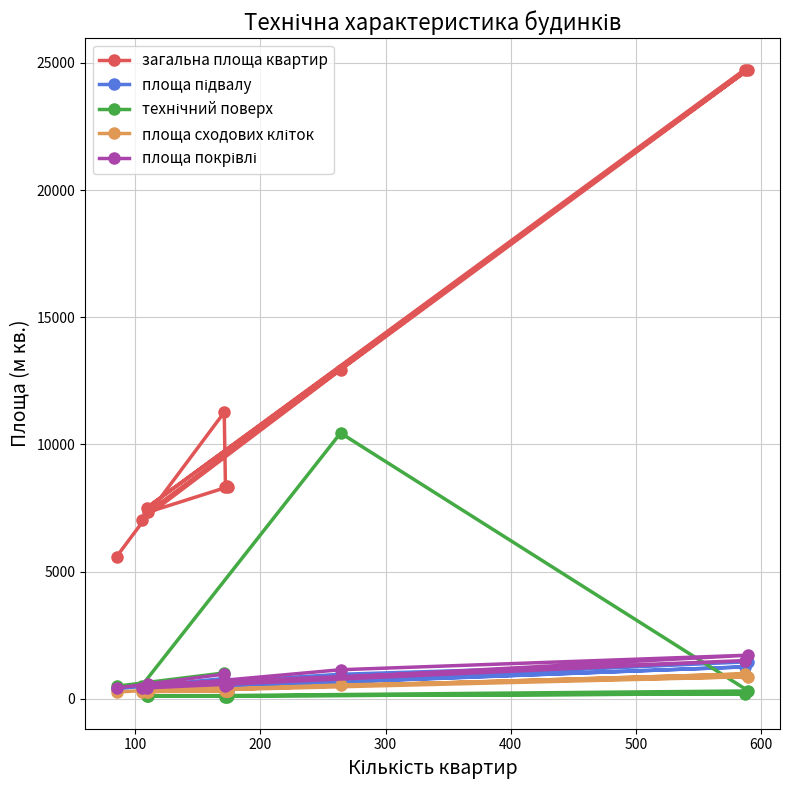

What is the value of the загальна площа квартир point at the 8th from the left?

8335.9